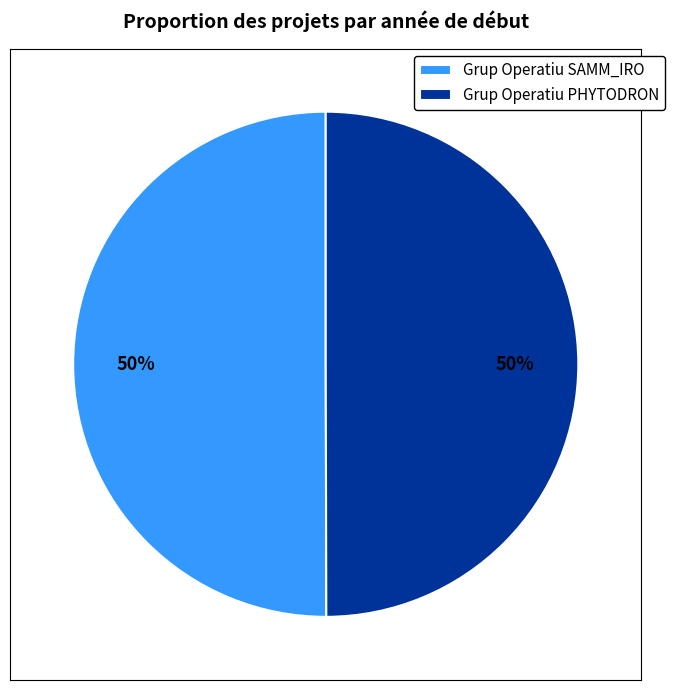

How many segments does this pie chart have?

2